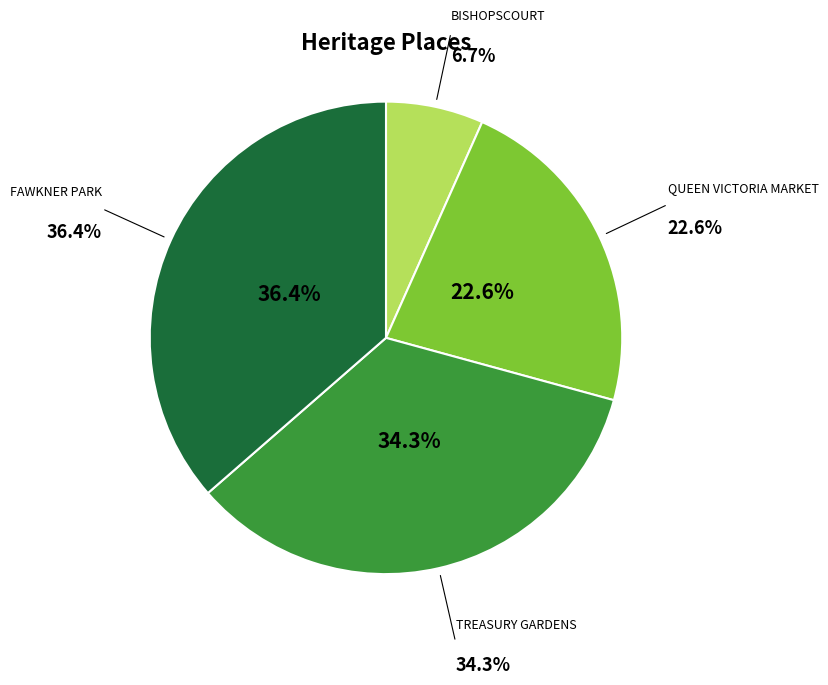

What is the smallest slice in the pie chart?

BISHOPSCOURT